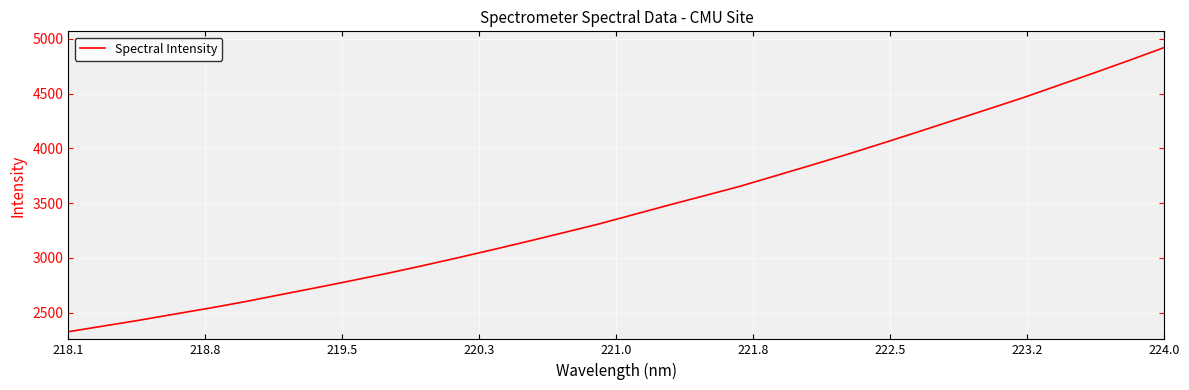

Does the chart display data point markers on the line(s)?

No